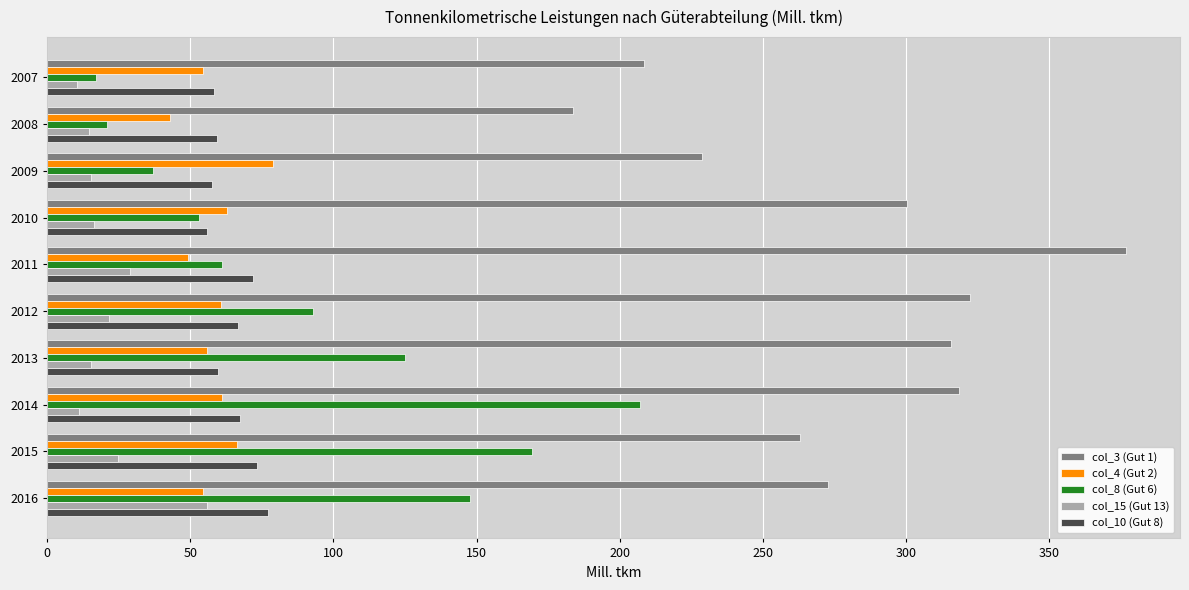

At which category is the sum across all series the highest?

2014